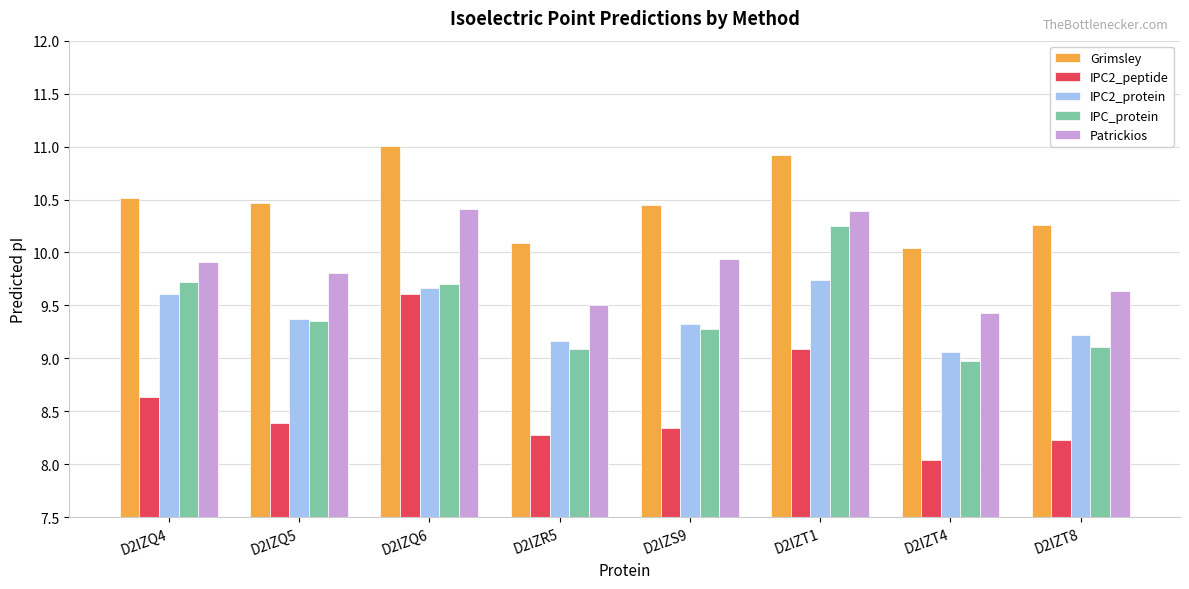

Which series has the largest total across all categories?

Grimsley